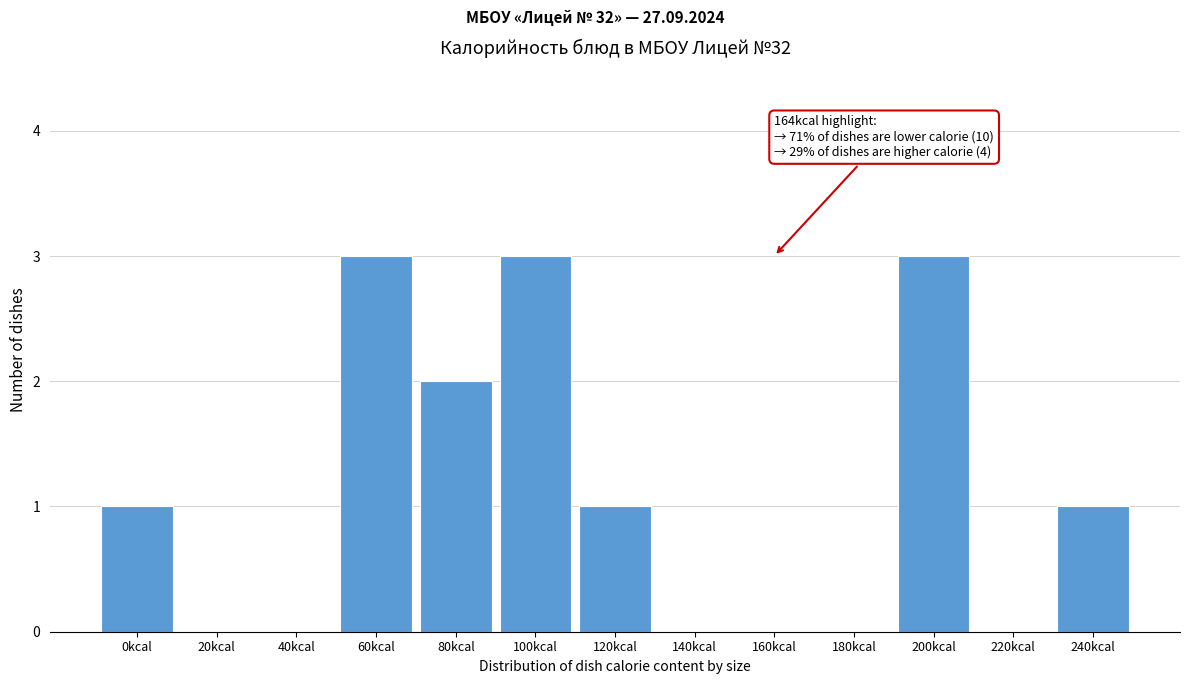

Reading left to right, extract all data points from this chart.

0kcal=1	20kcal=0	40kcal=0	60kcal=3	80kcal=2	100kcal=3	120kcal=1	140kcal=0	160kcal=0	180kcal=0	200kcal=3	220kcal=0	240kcal=1